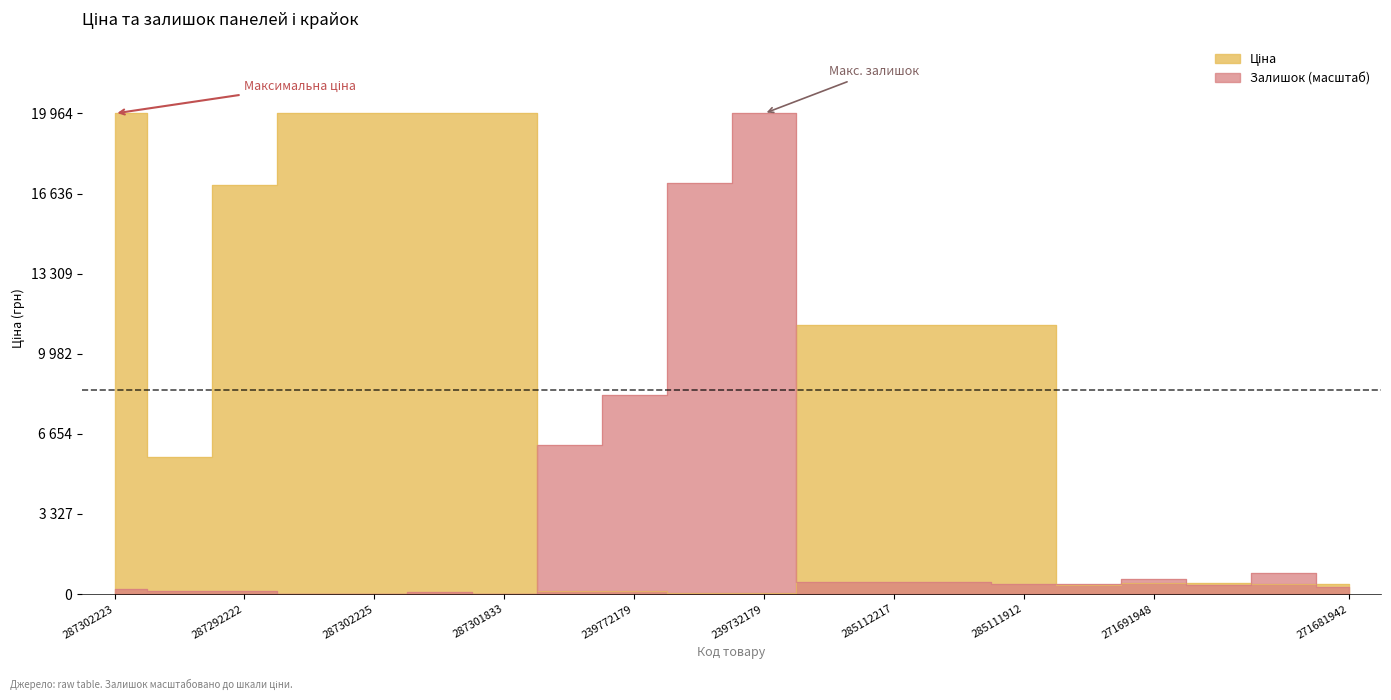

At which category is the sum across all series the highest?

287302223